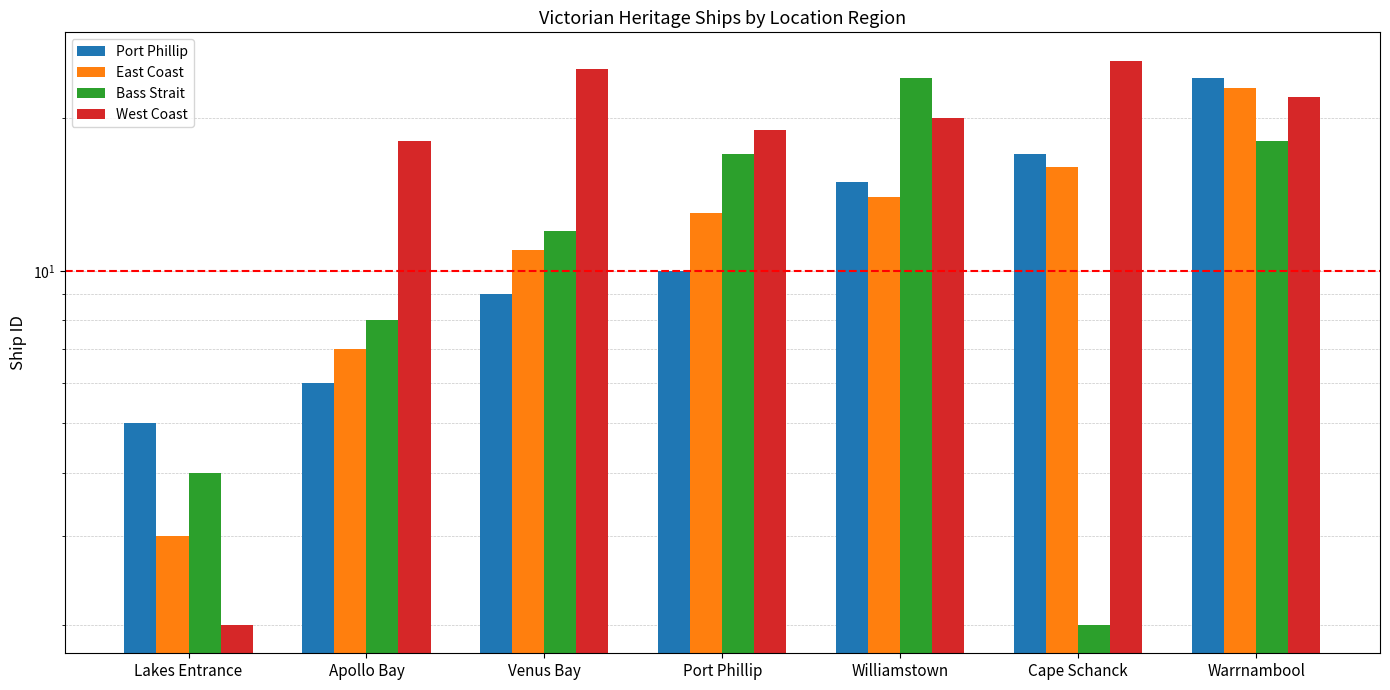

What is the difference between the maximum and minimum values in the Bass Strait series?

22